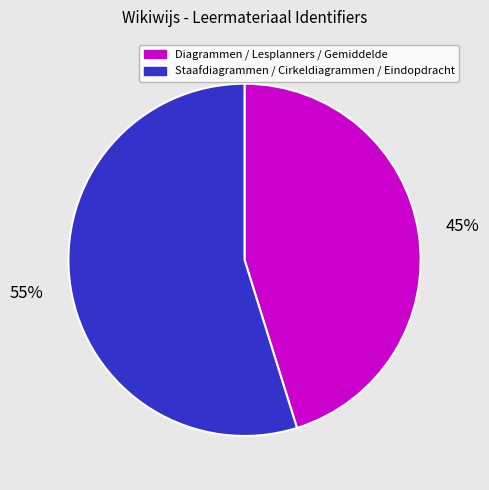

To the nearest percent, what is the difference between the largest and smallest slice percentages?

10%